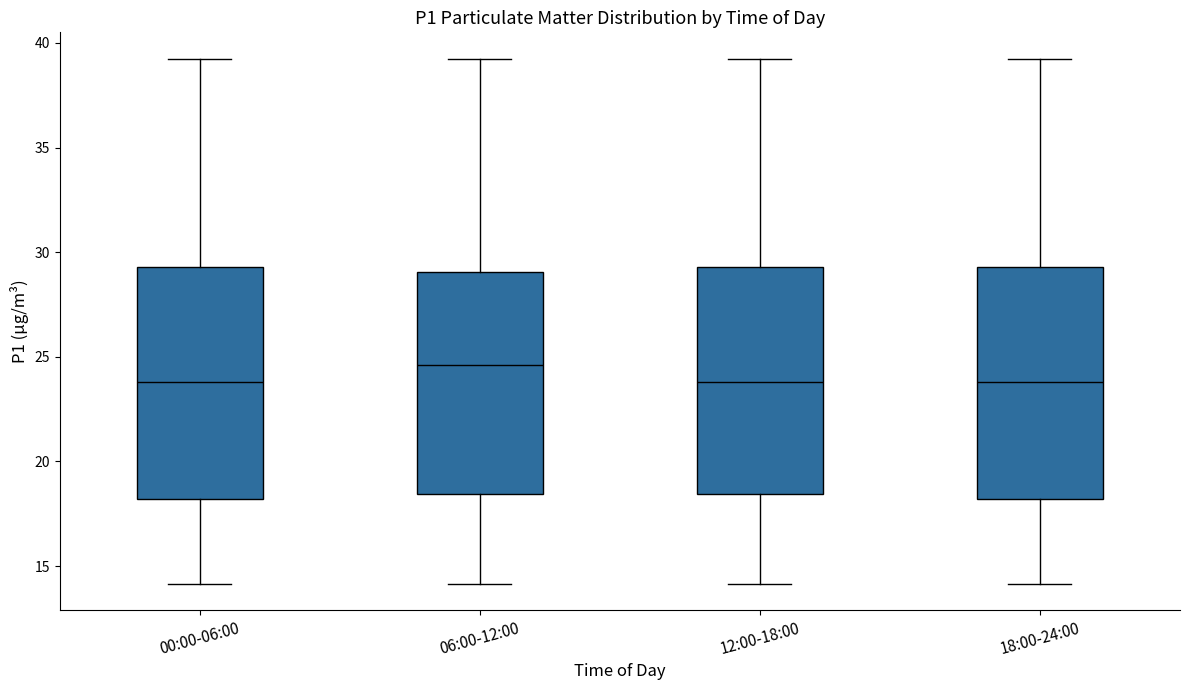

Where does the median line of the box for 00:00-06:00 sit on the y-axis? The values are not printed on the chart, so give them approximately, as read against the axis.

24.0